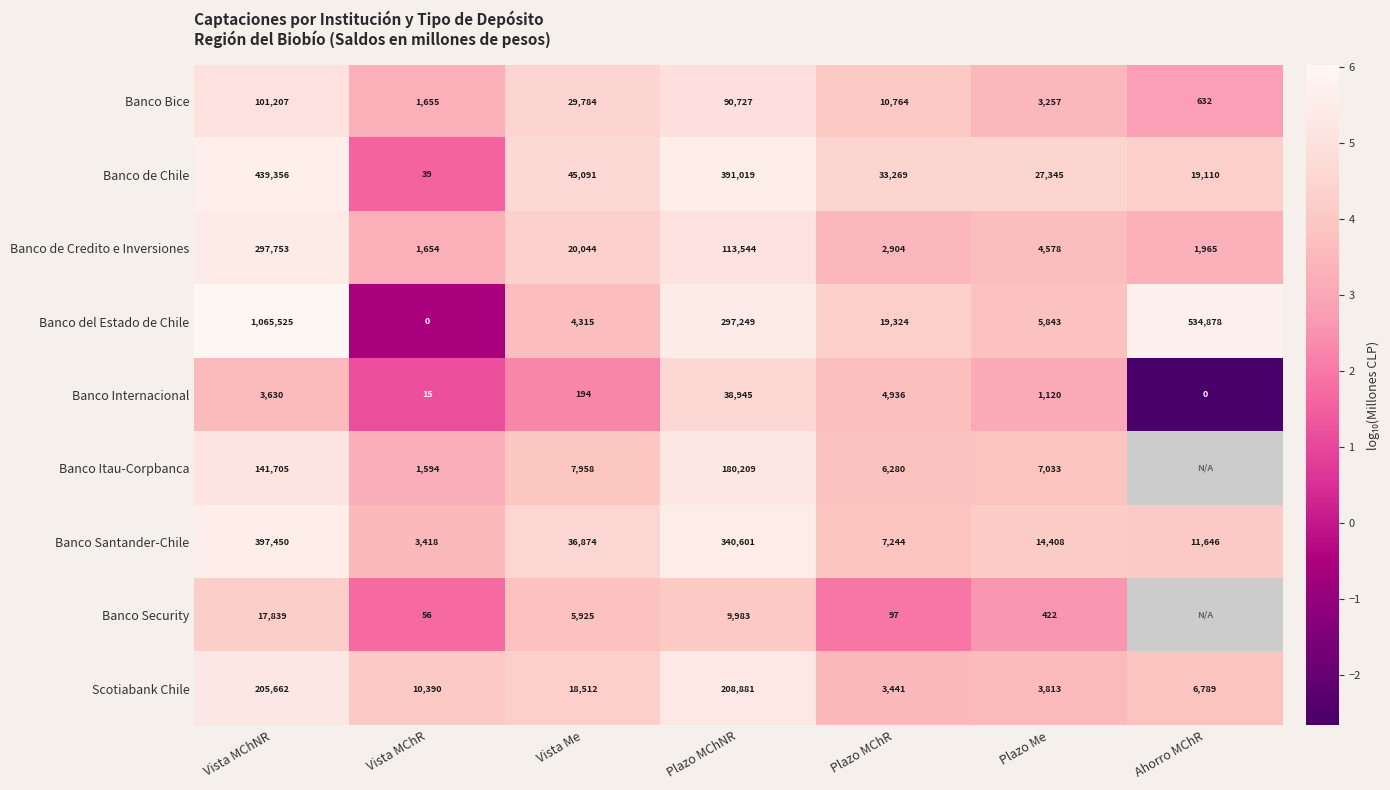

Where does the Banco Santander-Chile series first go above 14408?

Vista MChNR